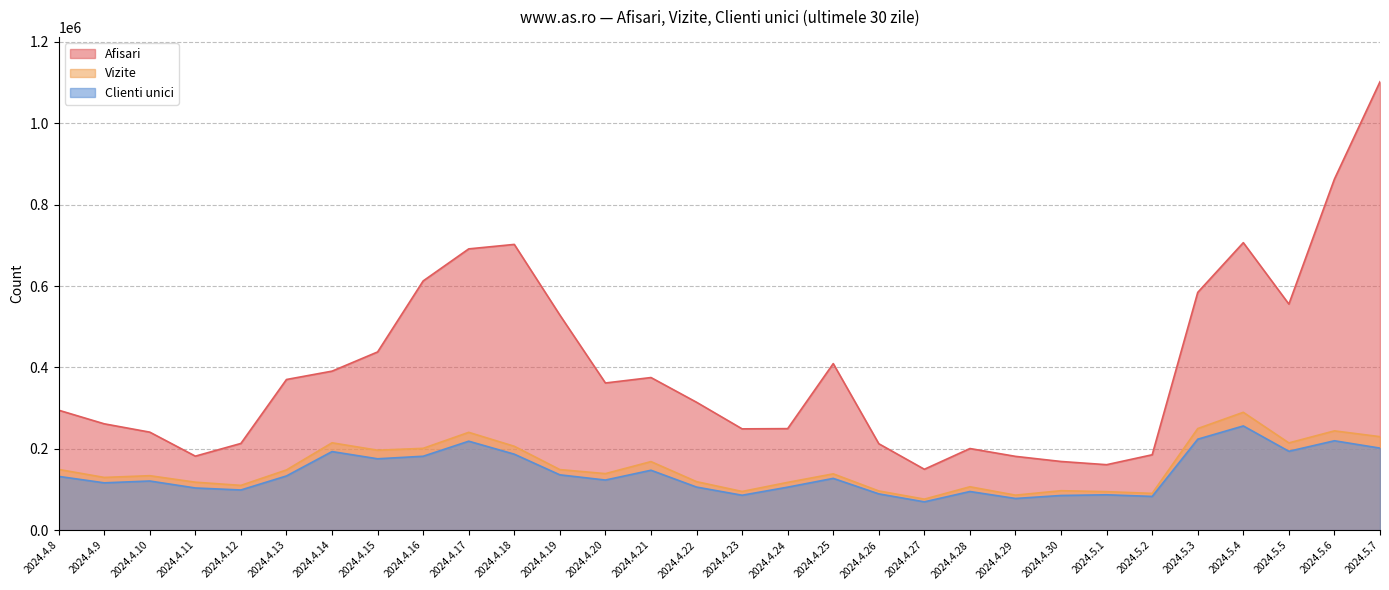

What is the lowest value of the Afisari series?

149678